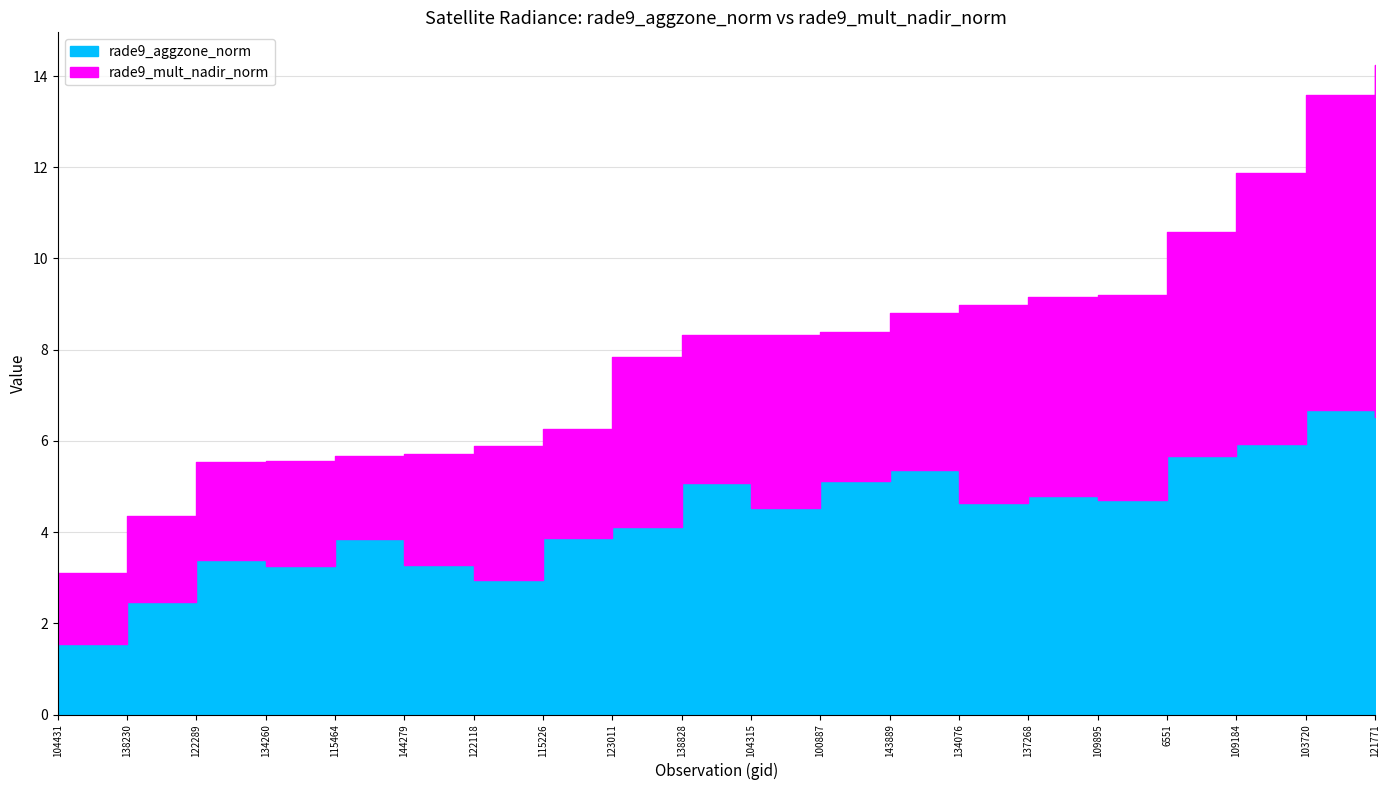

At 100887, list the series in order from largest to smallest.

rade9_aggzone_norm, rade9_mult_nadir_norm